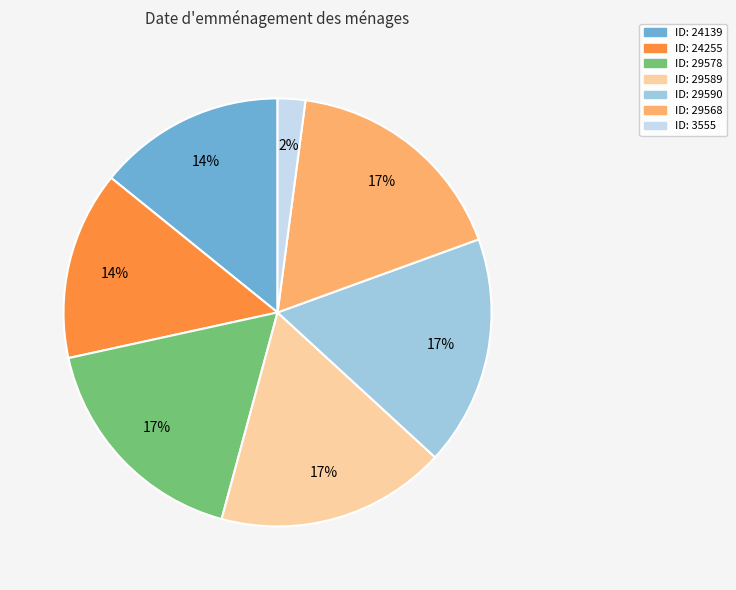

Is there a majority slice in this chart?

No